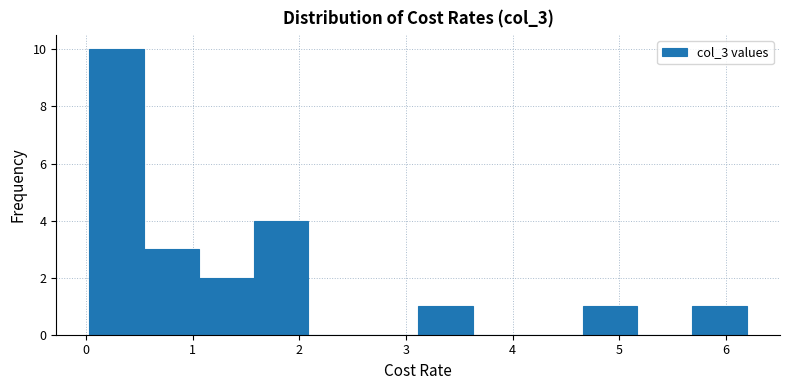

Reading left to right, list every bar in this chart as the range it spans on the x-axis followed by its height. Neither the bar edges nor the heights are printed on the chart, so give them approximately, as read against the axes.

0.0 to 0.5: 10
0.5 to 1.1: 3
1.1 to 1.6: 2
1.6 to 2.1: 4
2.1 to 2.6: 0
2.6 to 3.1: 0
3.1 to 3.6: 1
3.6 to 4.1: 0
4.1 to 4.7: 0
4.7 to 5.2: 1
5.2 to 5.7: 0
5.7 to 6.2: 1